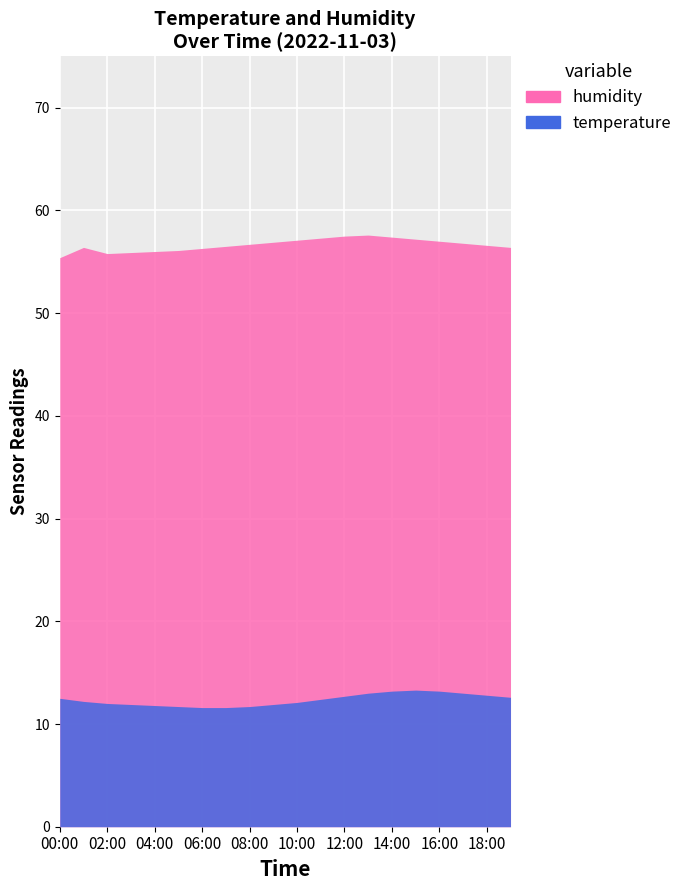

How many values in the temperature series exceed 12?

12